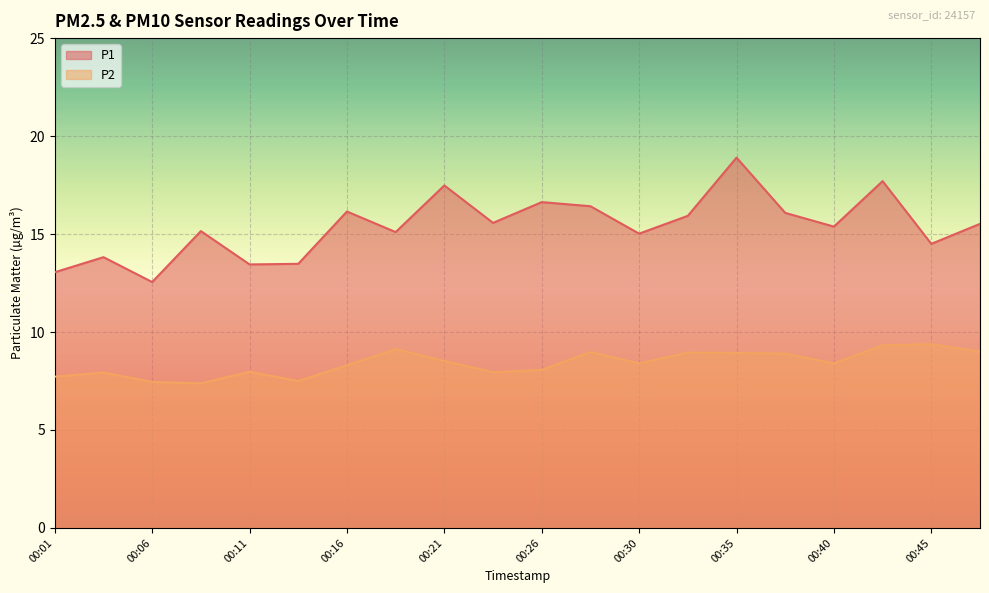

What is the value of the P2 point at the 10th from the left?

8.0